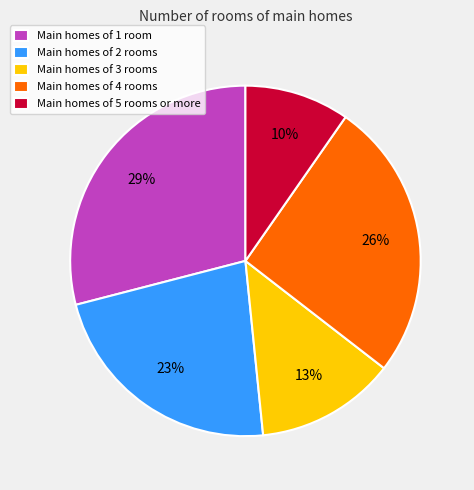

What is the ratio of the value at Main homes of 1 room to the value at Main homes of 2 rooms?

1.3